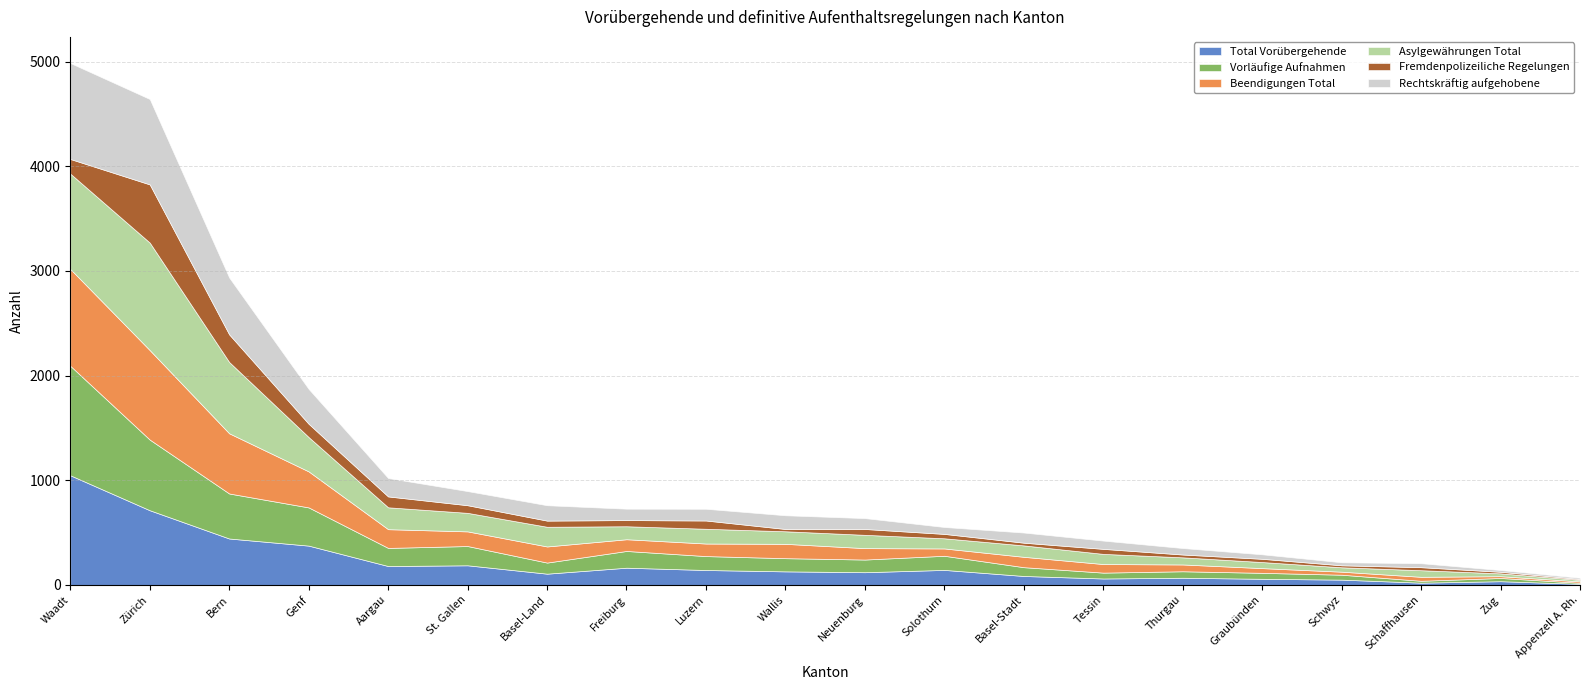

Is it true that Beendigungen Total equals 109 at Neuenburg?

True